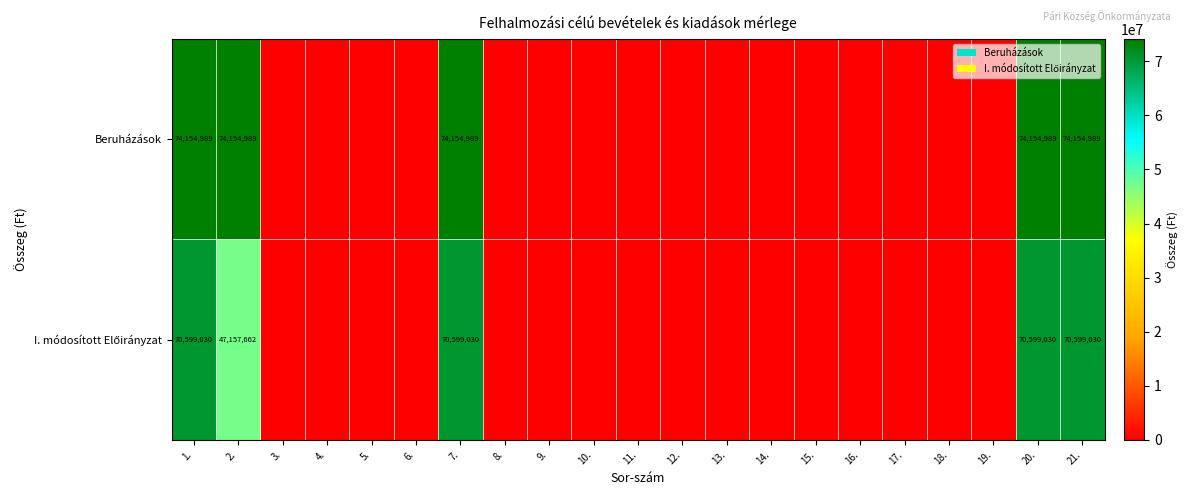

What is the difference between the highest and lowest values at 1.?

3555959